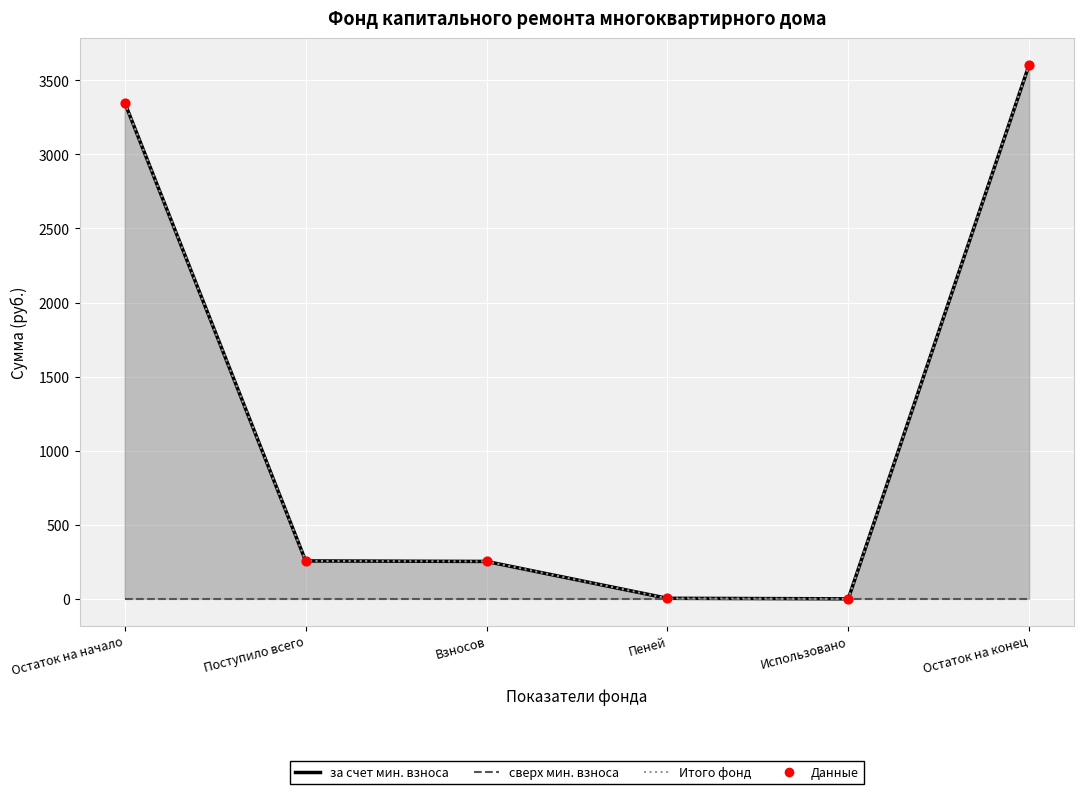

Which series contains the highest Y value?

за счет минимального взноса